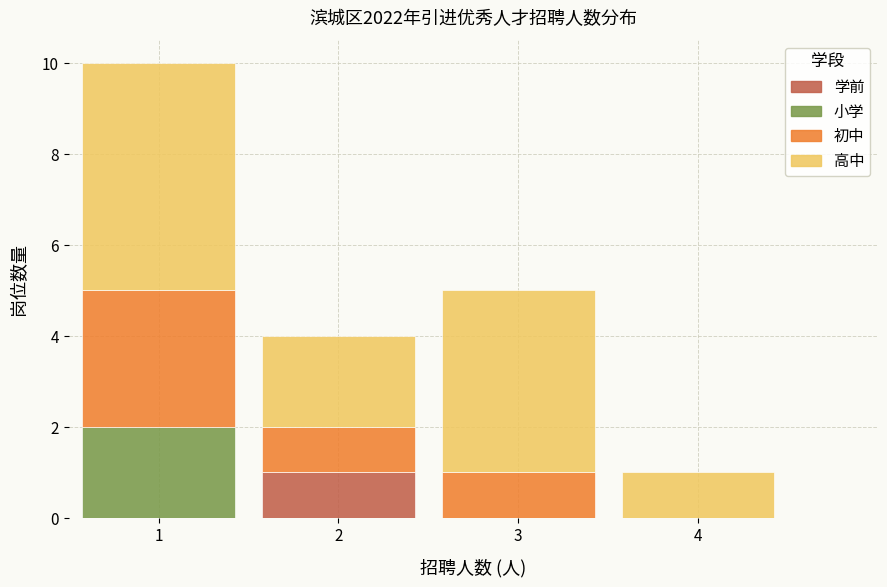

Reading left to right, transcribe this chart: for each stacked bar, give the range it covers on the x-axis and its total height. The values are not printed on the chart, so give them approximately, as read against the axis.

0.5 to 1.5: 10
1.5 to 2.5: 4
2.5 to 3.5: 5
3.5 to 4.5: 1